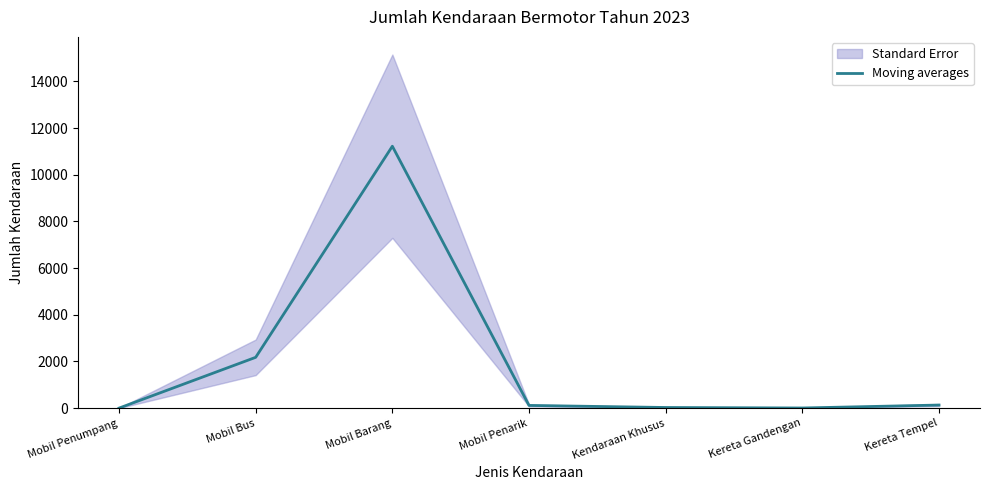

List the labels in order of value, largest first.

Mobil Barang, Mobil Bus, Kereta Tempel, Mobil Penarik, Kendaraan Khusus, Kereta Gandengan, Mobil Penumpang